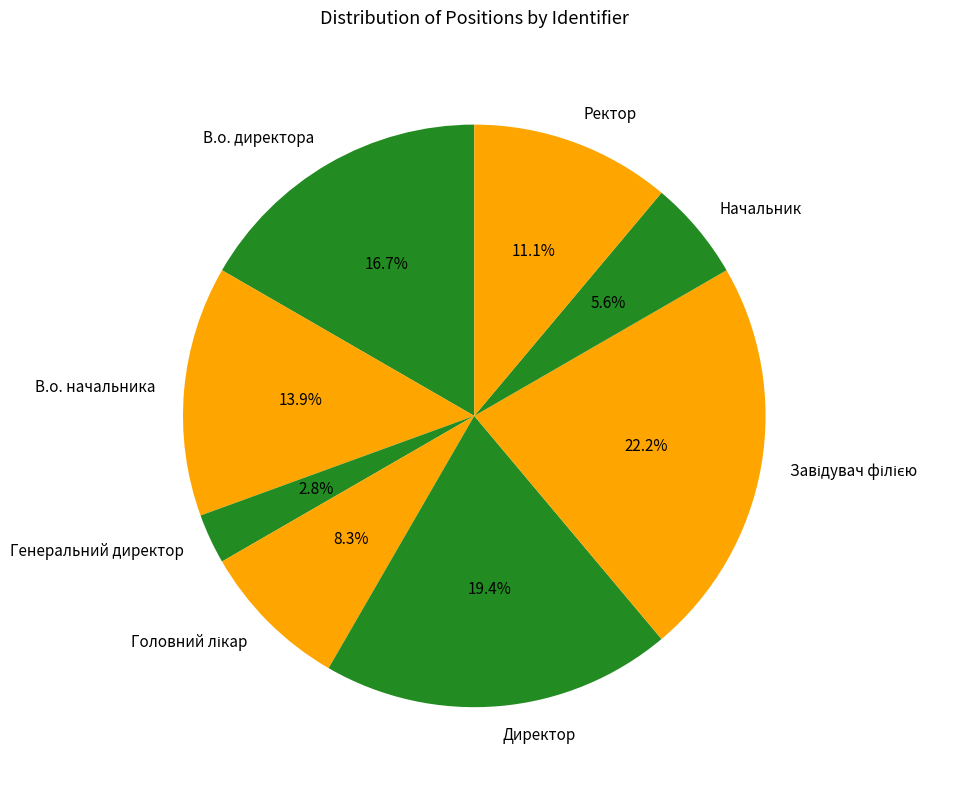

To the nearest percent, what is the difference between the largest and smallest slice percentages?

19%